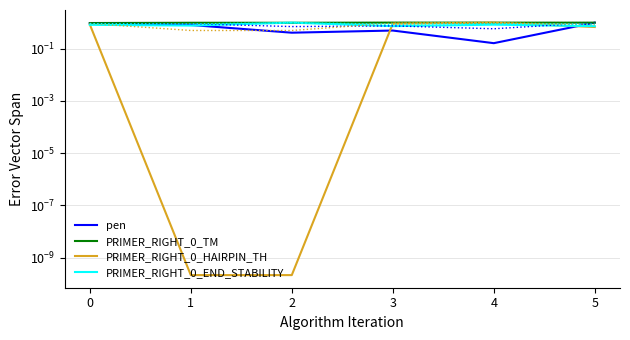

How many times do PRIMER_RIGHT_0_TM and pen cross each other?

1